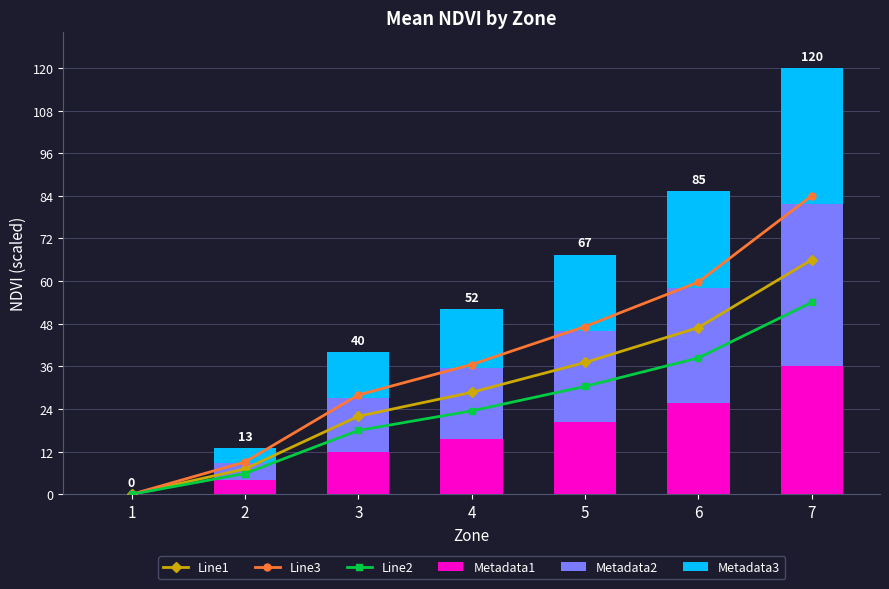

At 7, list the series in order from smallest to largest.

Metadata1, Metadata3, Metadata2, Line2, Line1, Line3